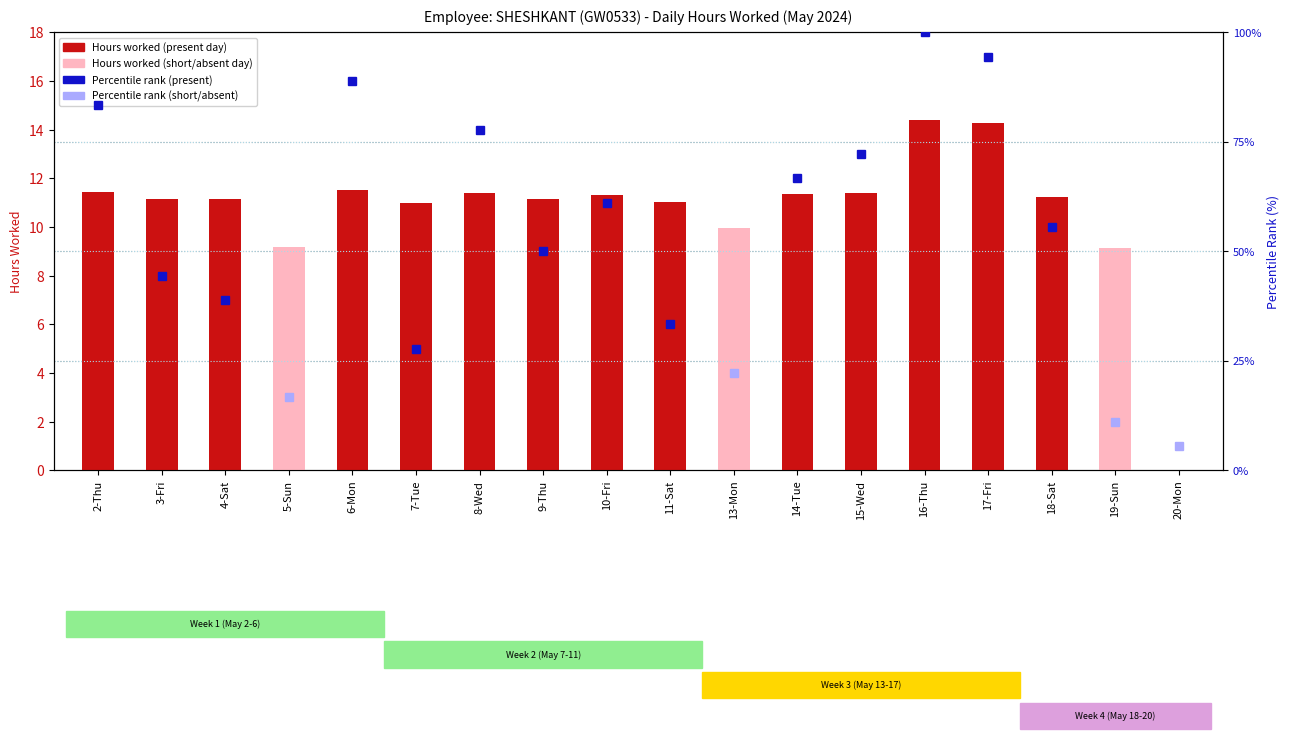

How many data points does each series have?

18